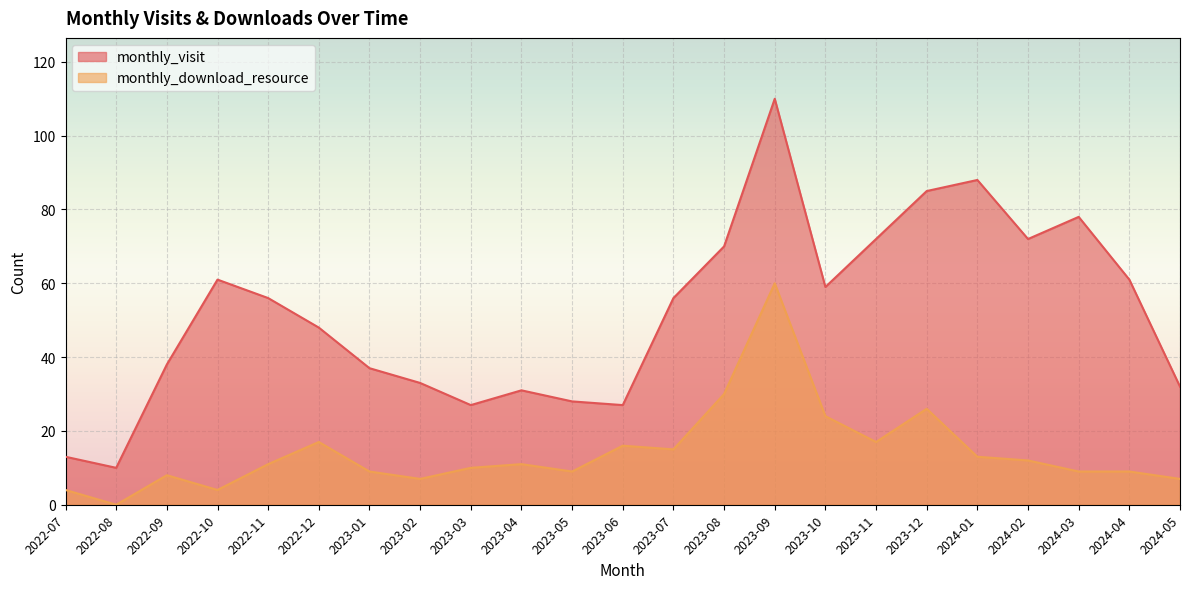

Which category has the lowest value in the monthly_download_resource series?

2022-08